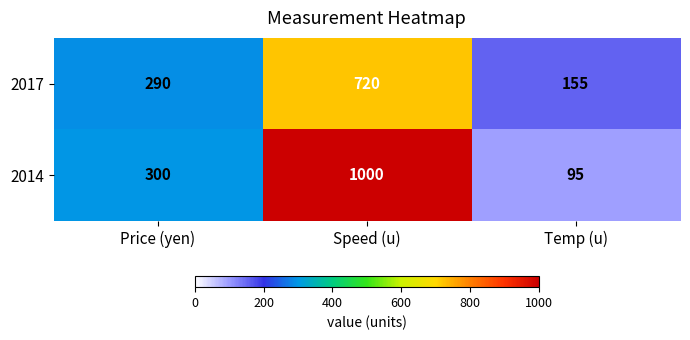

List the series in order of their peak value, lowest first.

2017, 2014